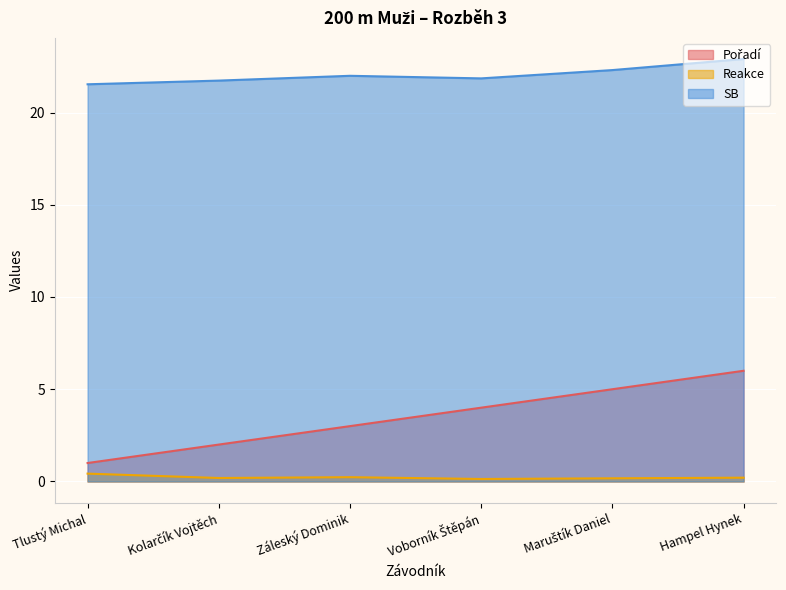

What is the difference between the Reakce values at Kolarčík Vojtěch and Tlustý Michal?

0.2